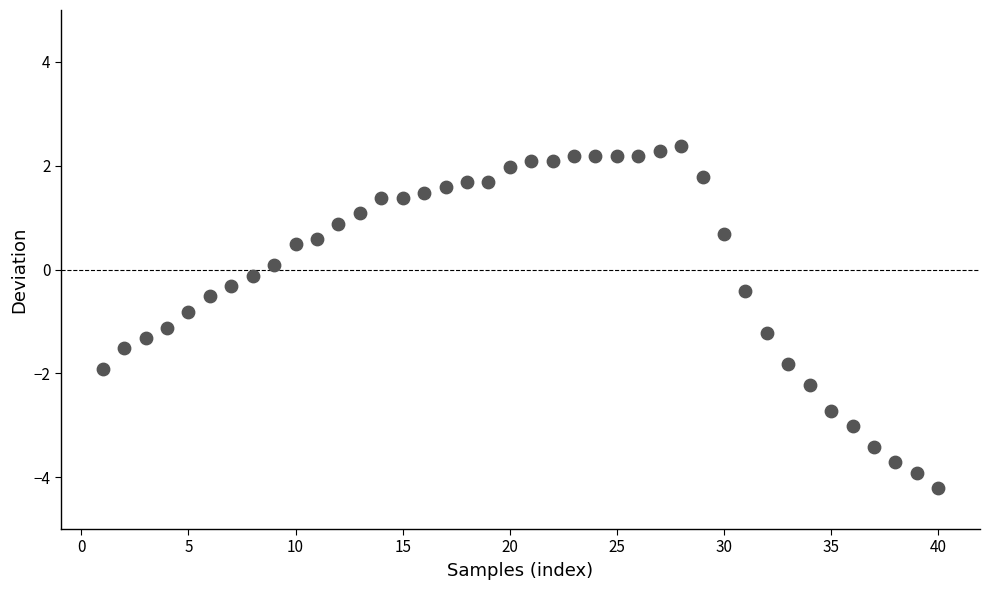

What is the range of Y values (max minus min)?

6.6